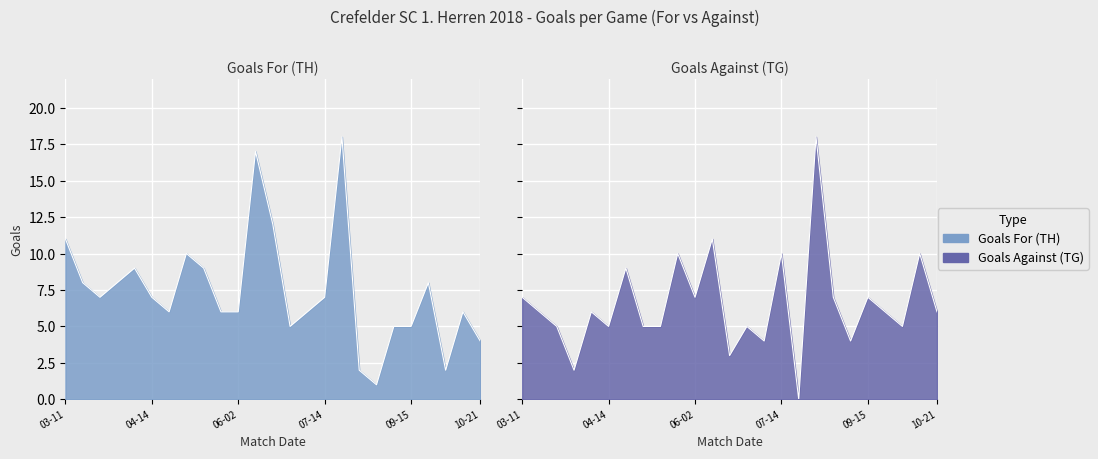

Read the Goals For (TH) value at 2018-03-18, to the nearest 5.

10